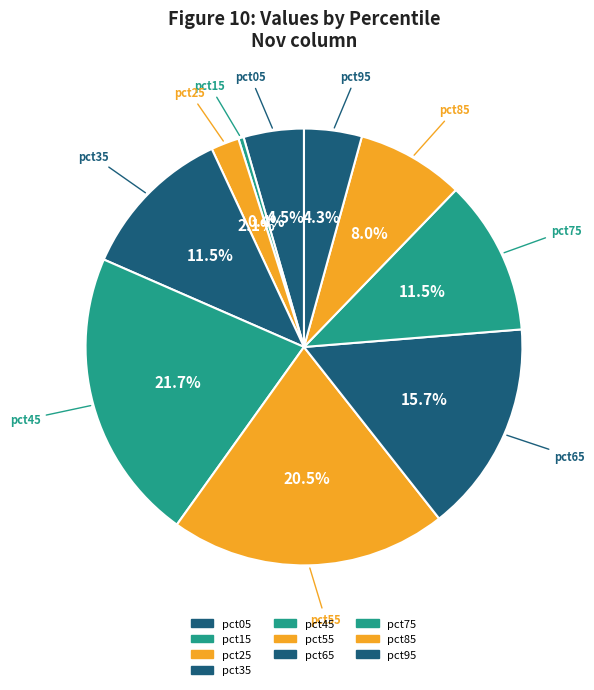

Does pct95 account for over 50% of the chart?

No